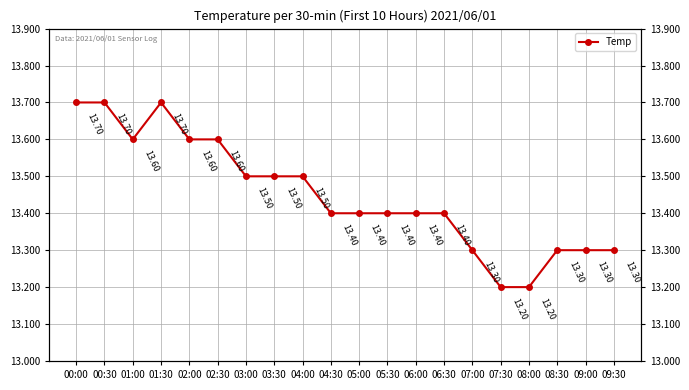

Does the chart display data point markers on the line(s)?

Yes